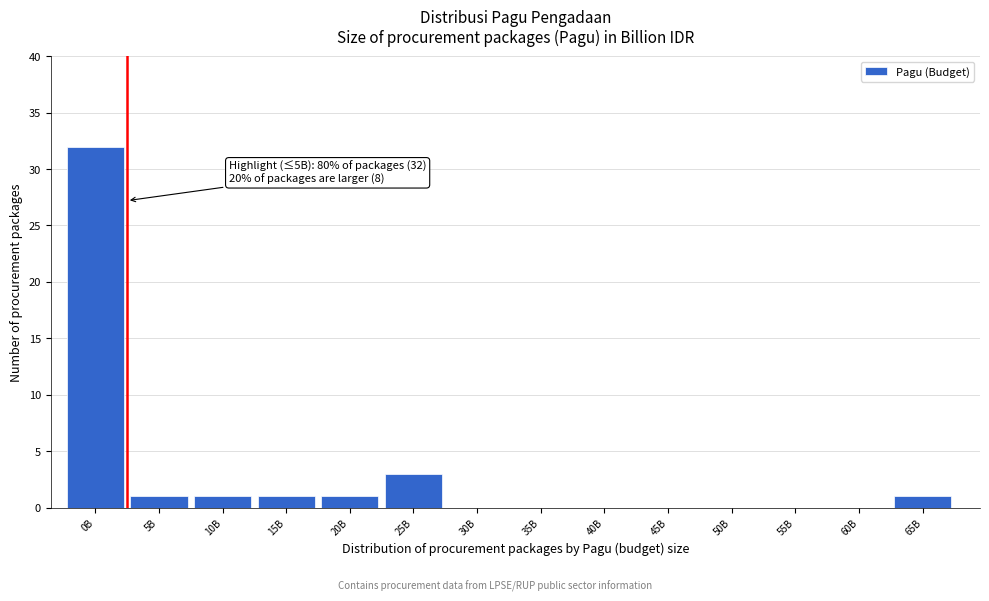

Reading left to right, list all the values displayed in this chart.

0B=32	5B=1	10B=1	15B=1	20B=1	25B=3	30B=0	35B=0	40B=0	45B=0	50B=0	55B=0	60B=0	65B=1